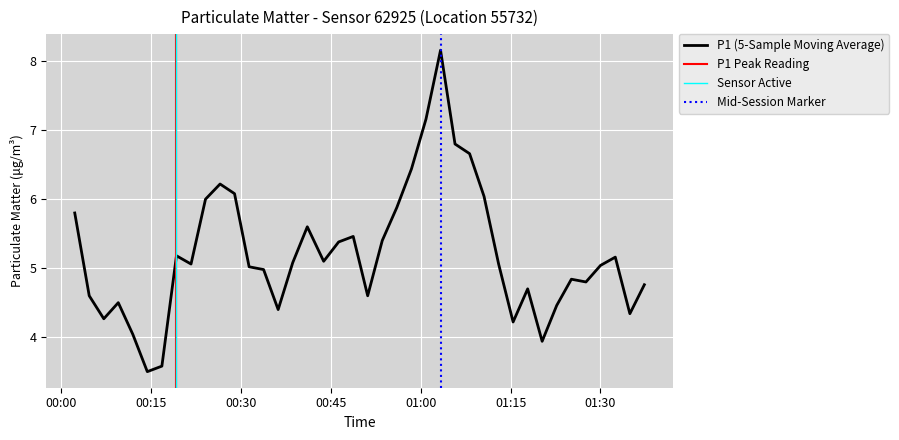

True or false: P2 has a value of 0.5 at 12.

False